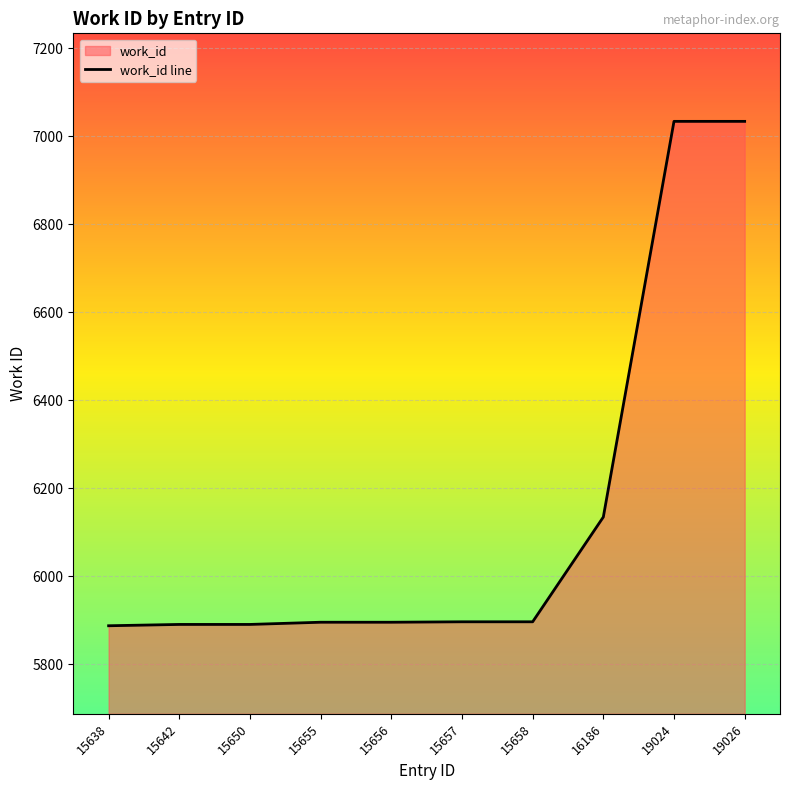

What is the maximum value shown in the chart?

7034